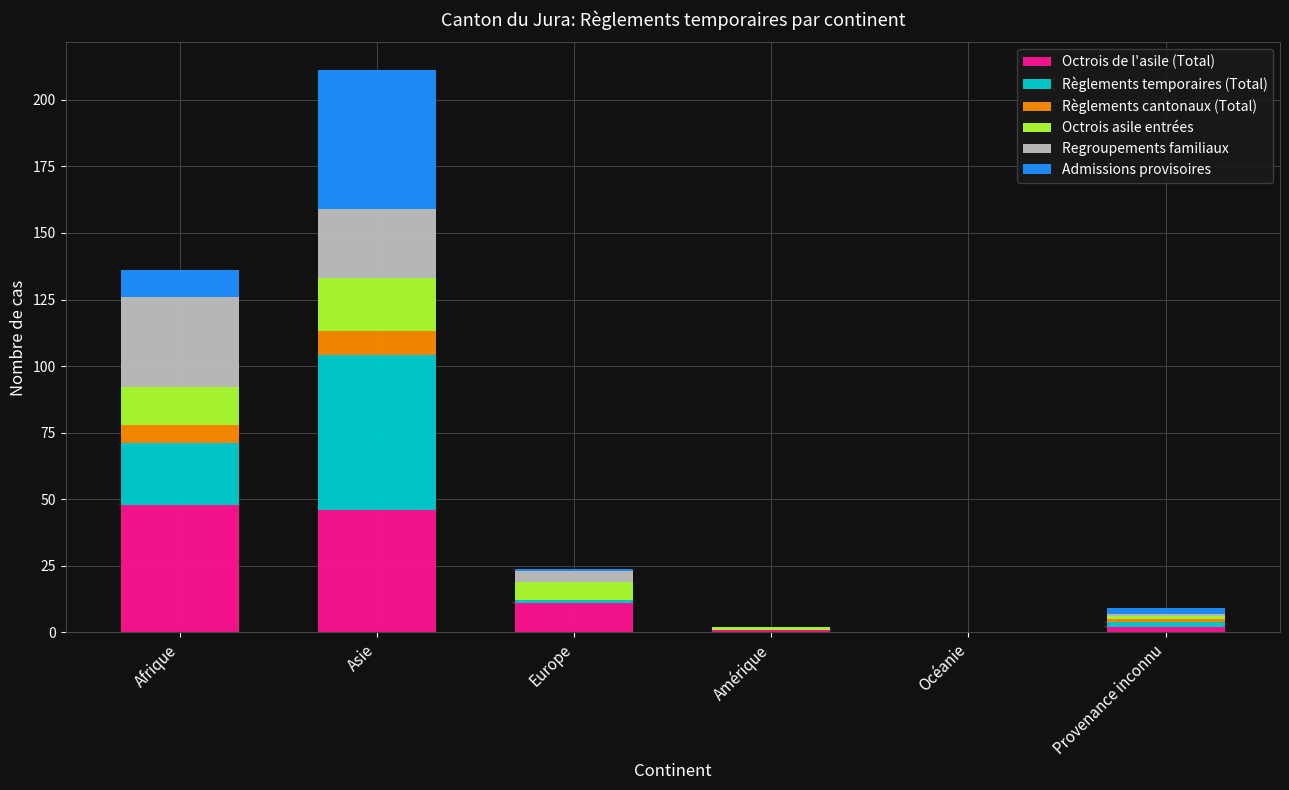

What is the maximum value for Octrois de l'asile (Total)?

48